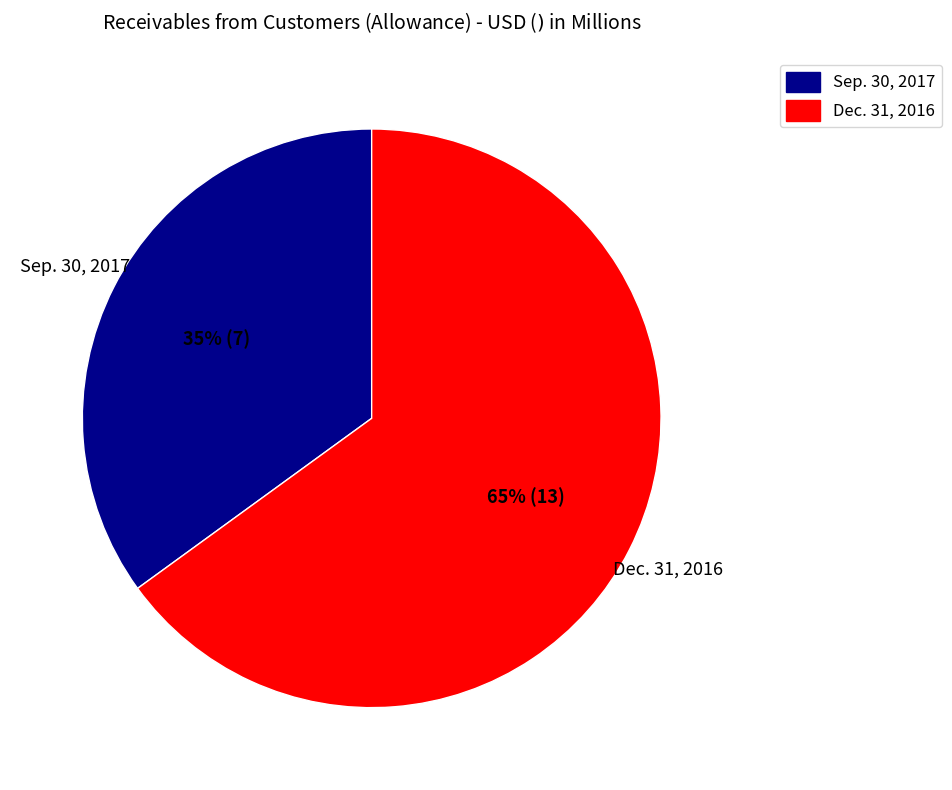

To the nearest percent, what percentage of the pie is Dec. 31, 2016?

65%